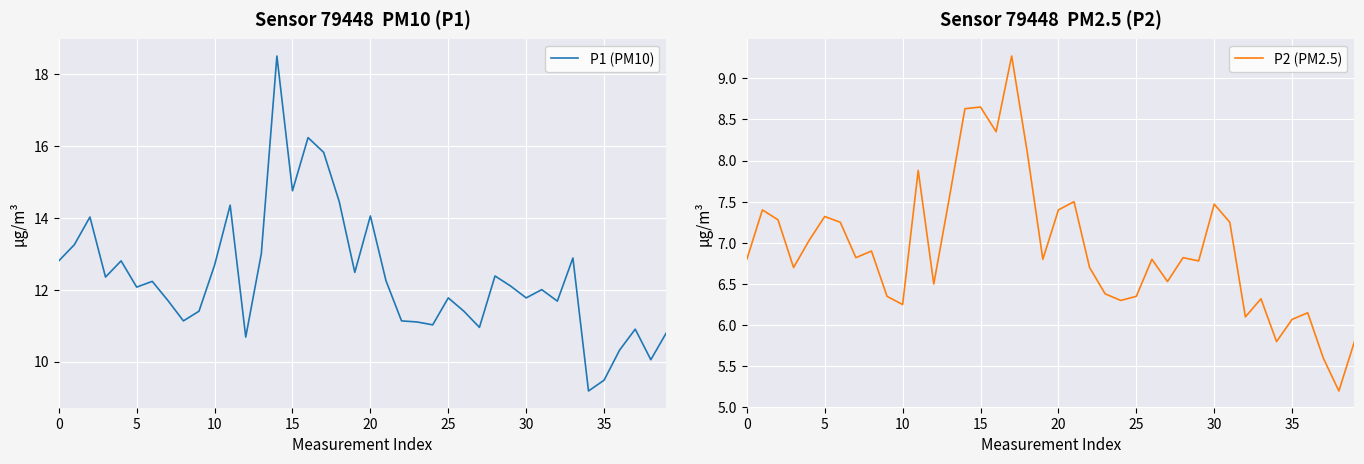

The value of P1 (PM10) at 18 is 5.6. True or false?

False